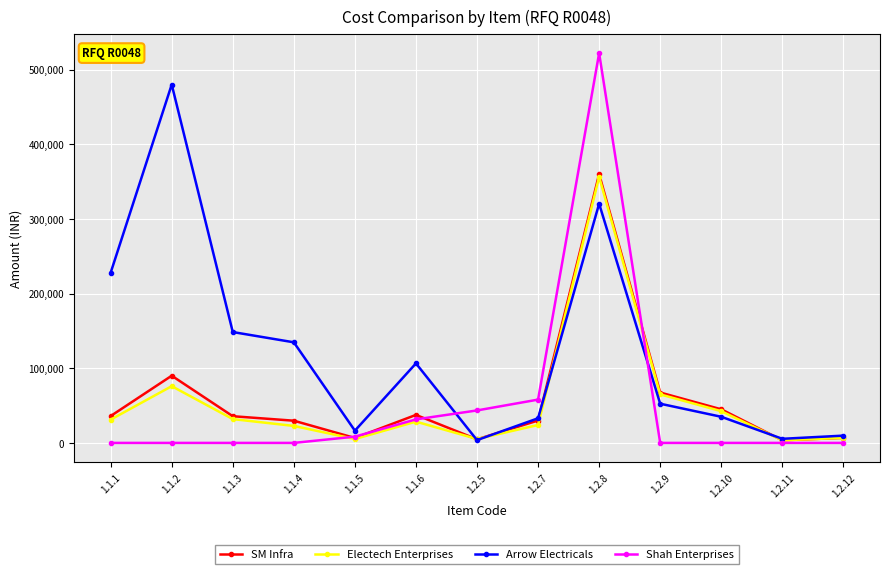

Count the number of data series in this chart.

4